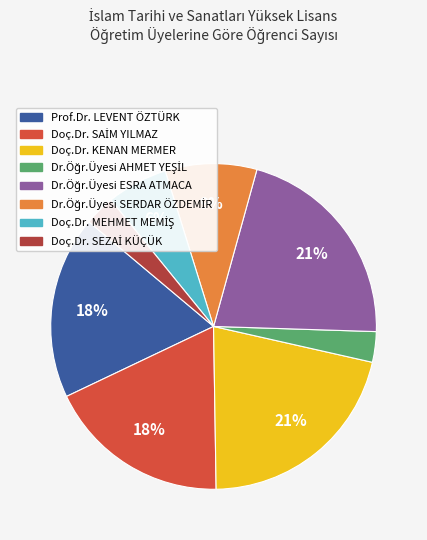

True or false: Prof.Dr. LEVENT ÖZTÜRK accounts for 18% of the total.

True